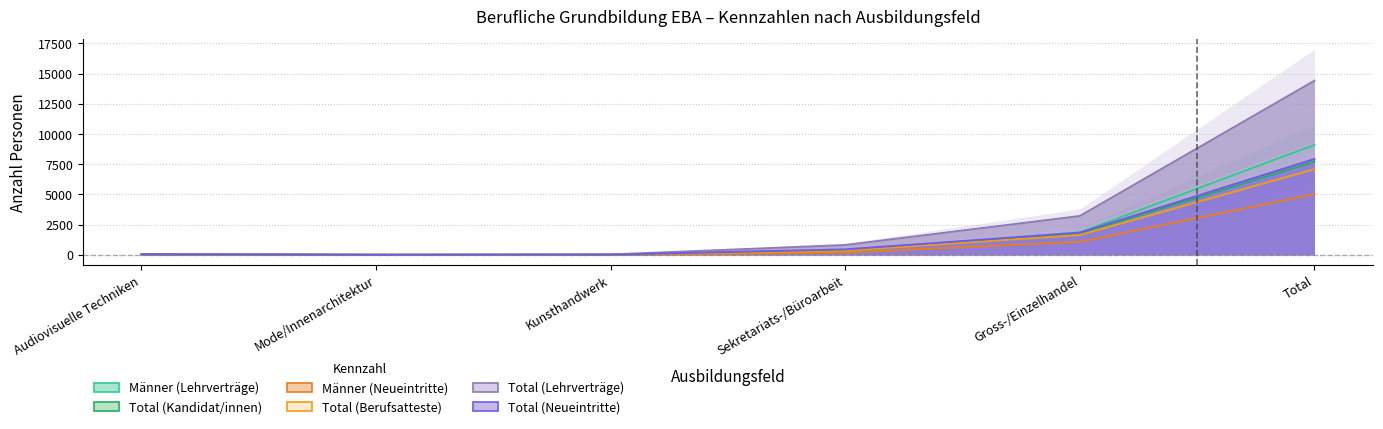

Rank the series at Gross-/Einzelhandel from highest to lowest value.

Total (Lehrverträge), Männer (Lehrverträge), Total (Neueintritte), Total (Kandidat/innen), Total (Berufsatteste), Männer (Neueintritte)